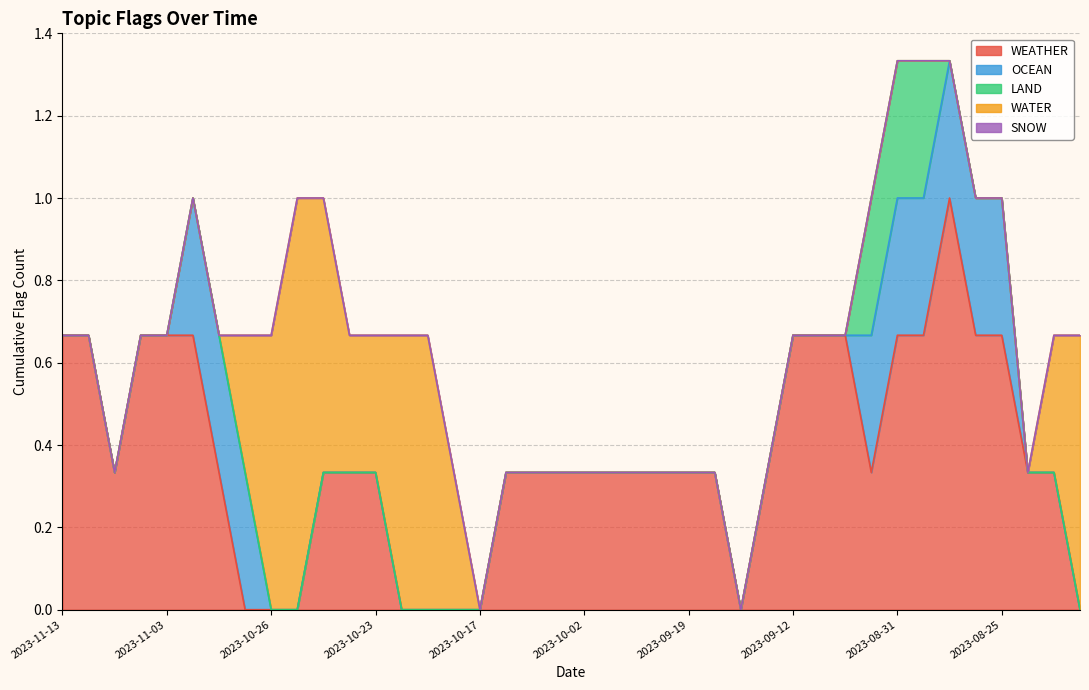

At which category is the sum across all series the highest?

2023-08-31